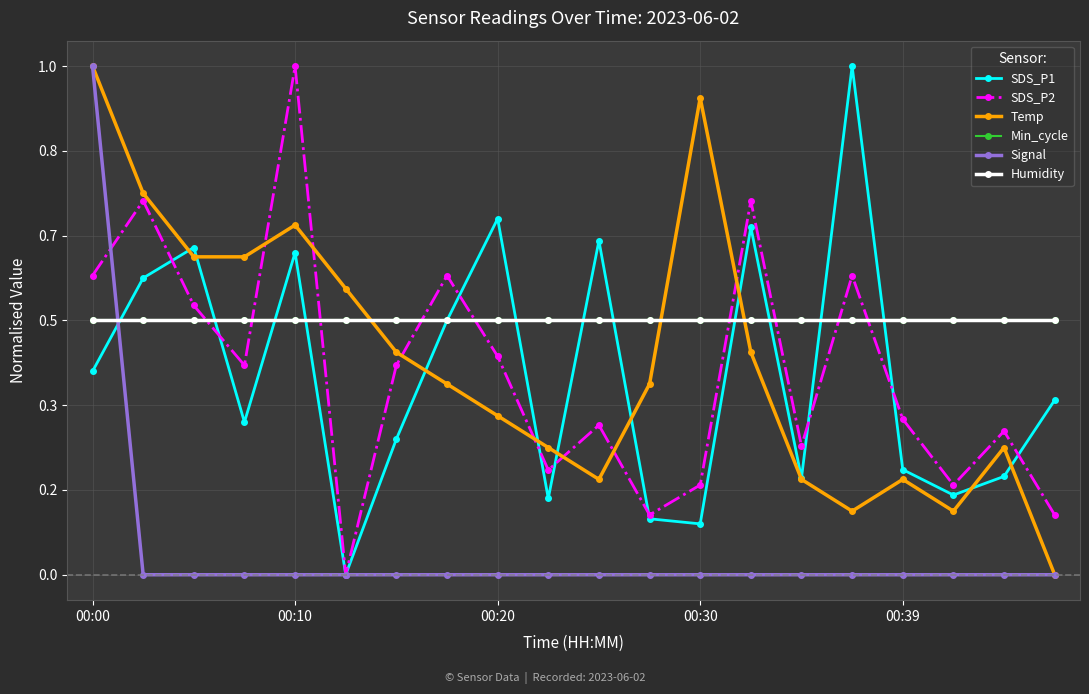

Does the chart display data point markers on the line(s)?

Yes